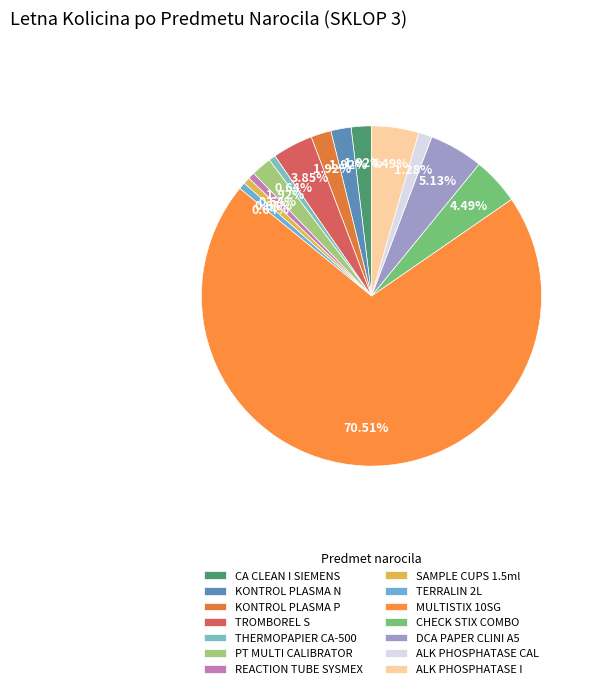

Does any single category account for the majority?

Yes